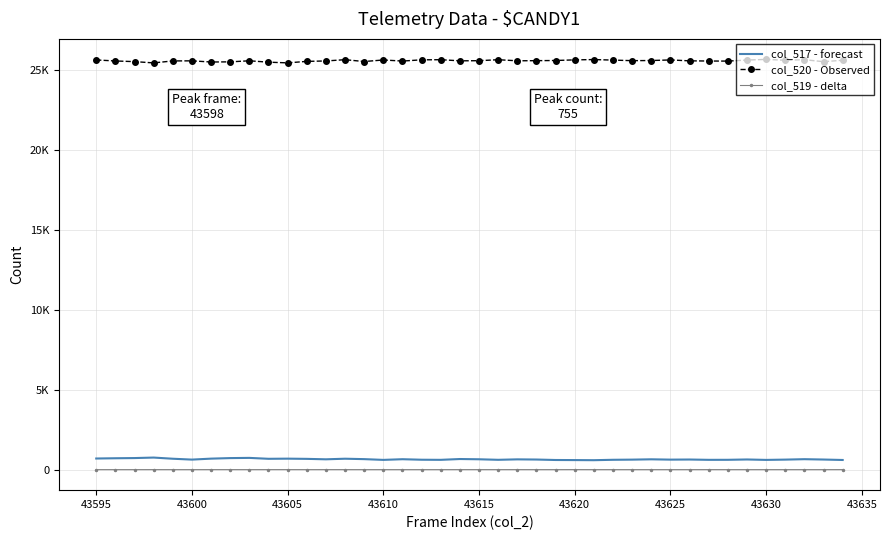

What are all the series names shown in the legend?

col_517 - forecast, col_520 - Observed, col_519 - delta